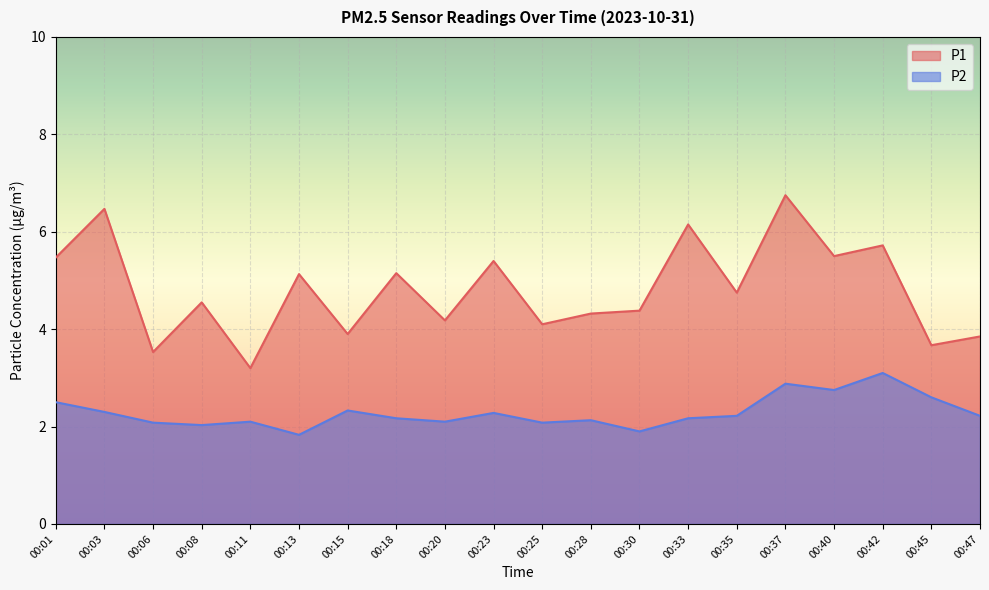

How many lines are shown in the chart?

2